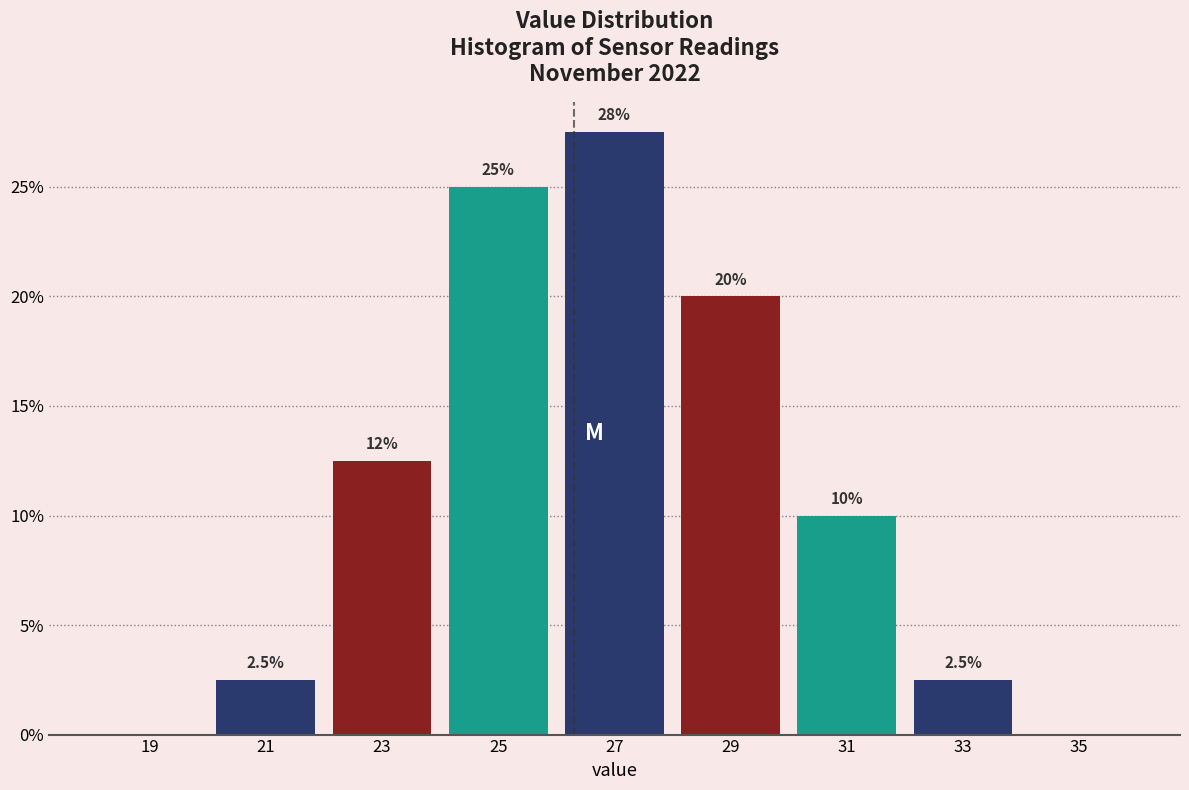

Which range on the x-axis has the tallest bar?

26 to 28